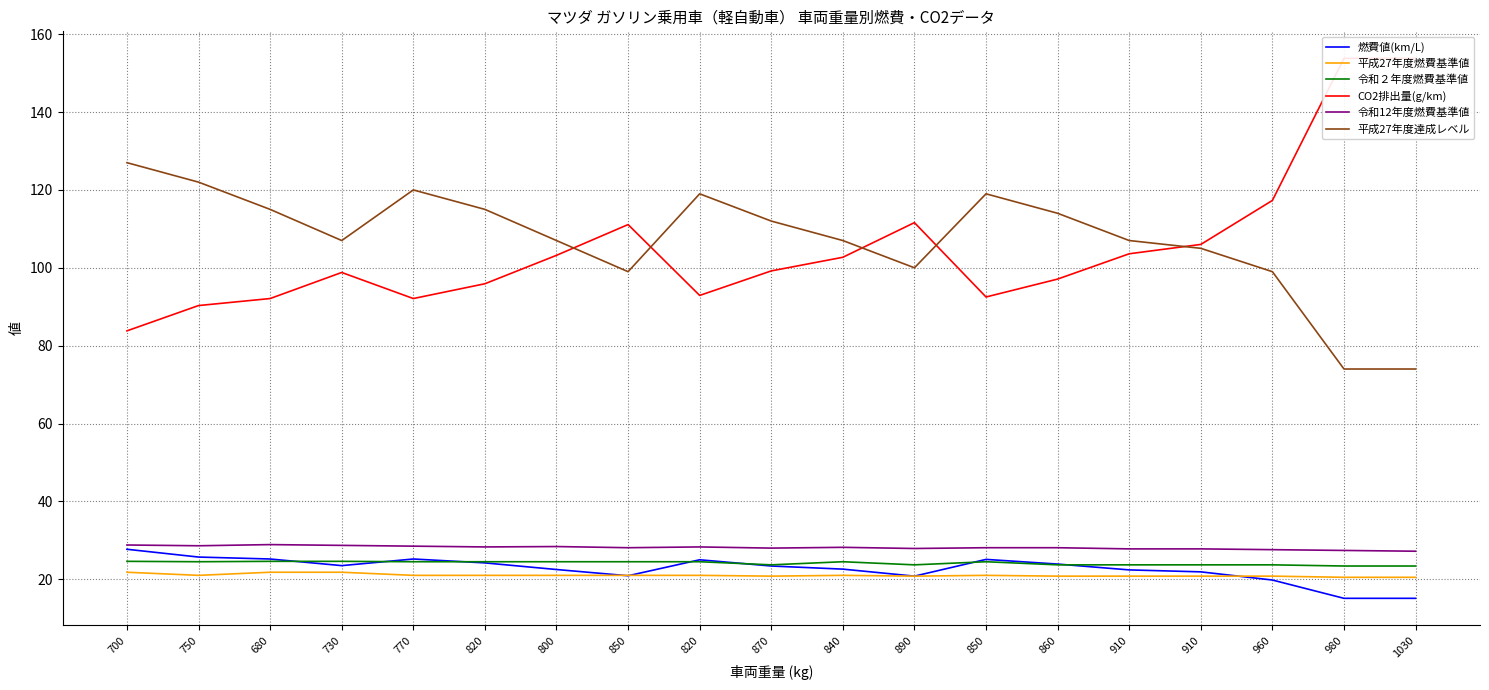

What is the difference between the maximum and minimum values in the 令和12年度燃費基準値 series?

1.7